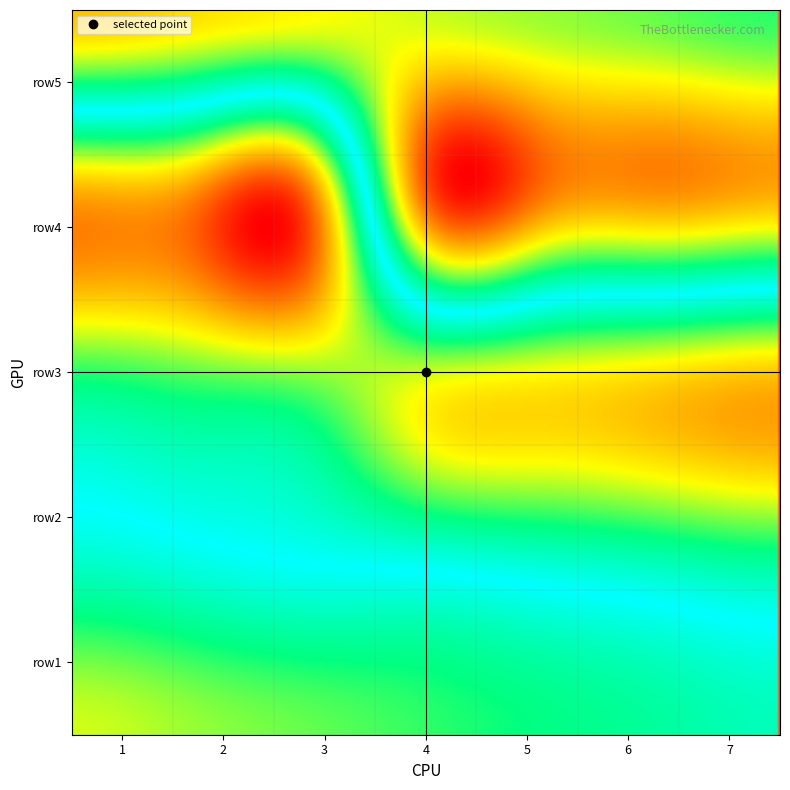

Is it true that row2 equals 17 at 2?

True